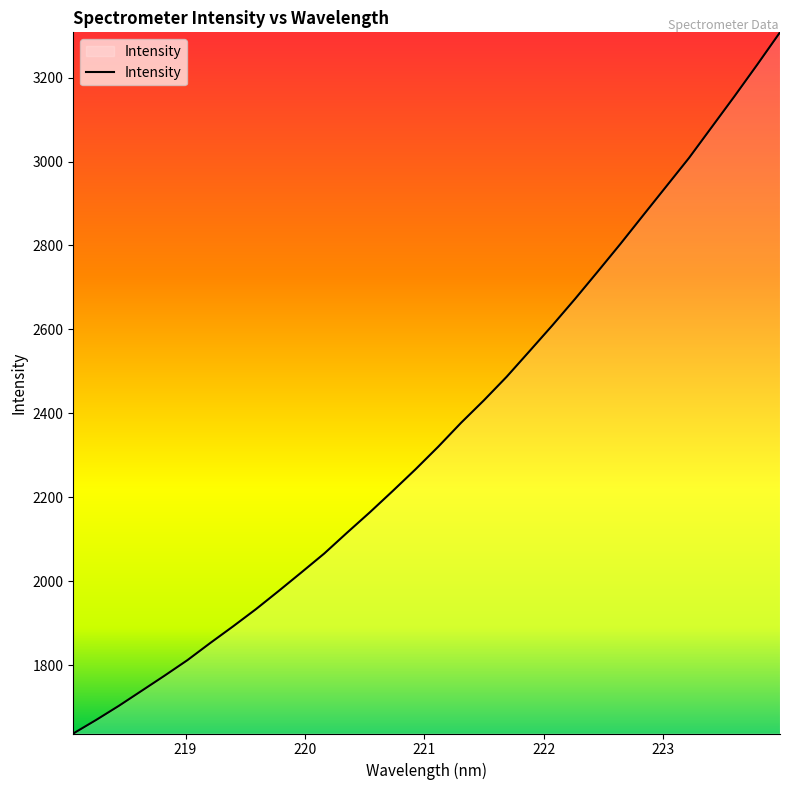

What is the greatest value displayed?

3308.0